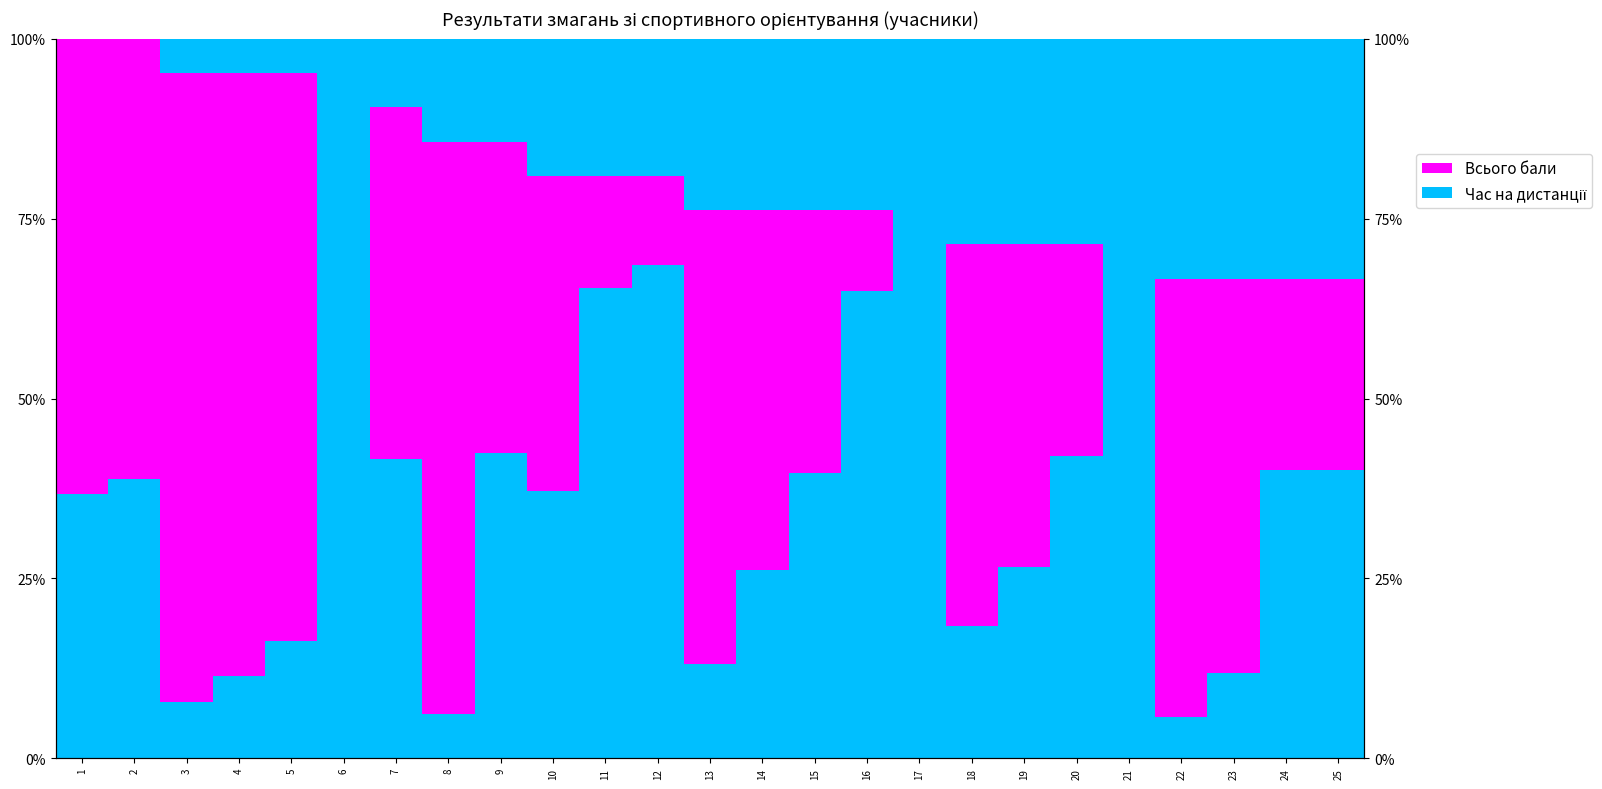

Reading right to left, what are all the values shown in this chart?

Час на дистанції: 25=0.4	24=0.4	23=0.1	22=0.1	21=0.9	20=0.4	19=0.3	18=0.2	17=0.8	16=0.6	15=0.4	14=0.3	13=0.1	12=0.7	11=0.7	10=0.4	9=0.4	8=0.1	7=0.4	6=1.0	5=0.2	4=0.1	3=0.1	2=0.4	1=0.4
Всього бали: 25=0.3	24=0.3	23=0.5	22=0.6	21=0.0	20=0.3	19=0.4	18=0.5	17=0.0	16=0.1	15=0.4	14=0.5	13=0.6	12=0.1	11=0.2	10=0.4	9=0.4	8=0.8	7=0.5	6=0.0	5=0.8	4=0.8	3=0.9	2=0.6	1=0.6